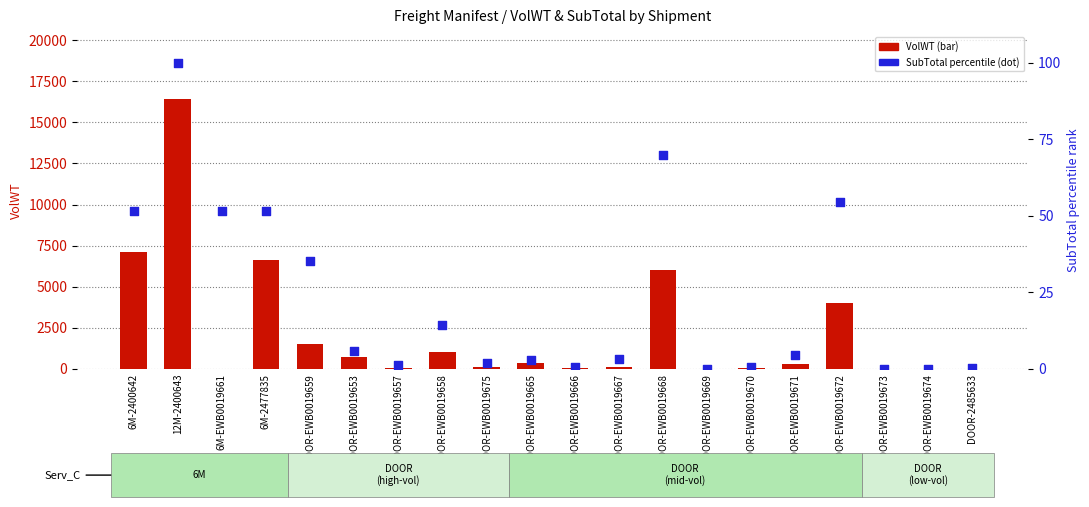

Which series contains the highest Y value?

VolWT